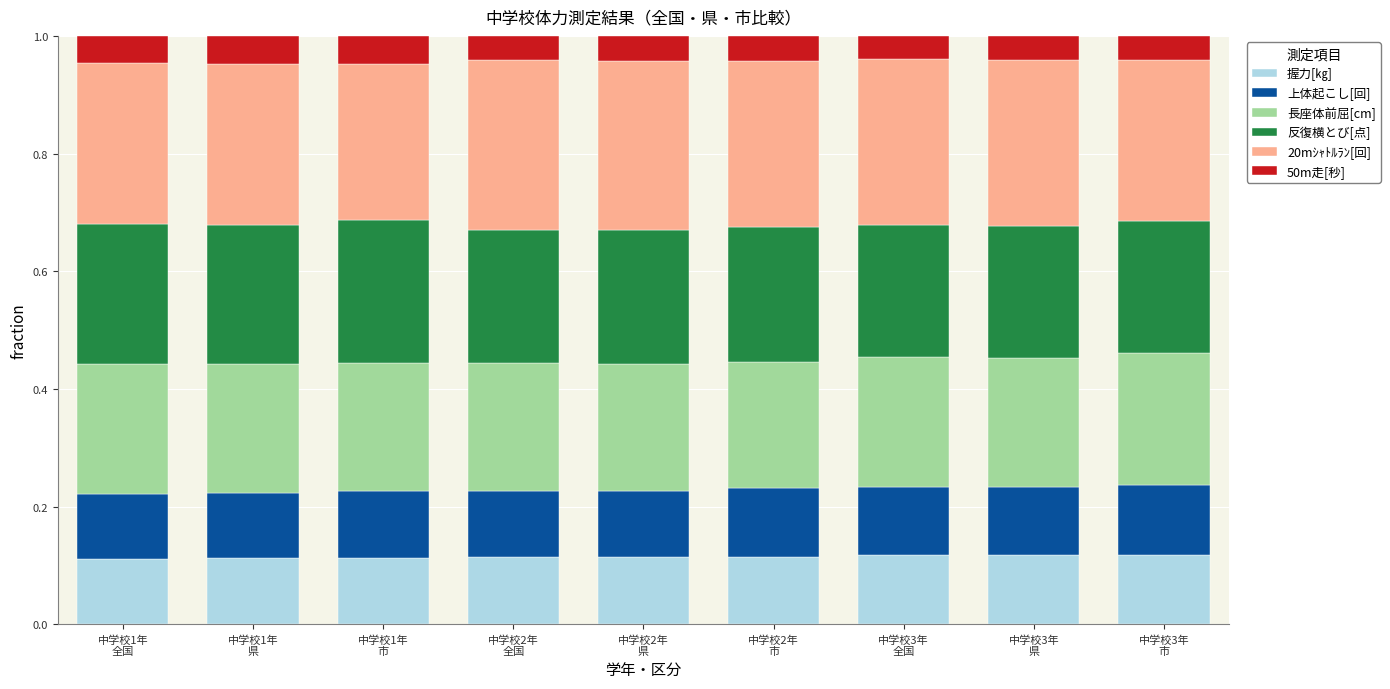

What is the sum of all 握力[㎏] values?

1.0